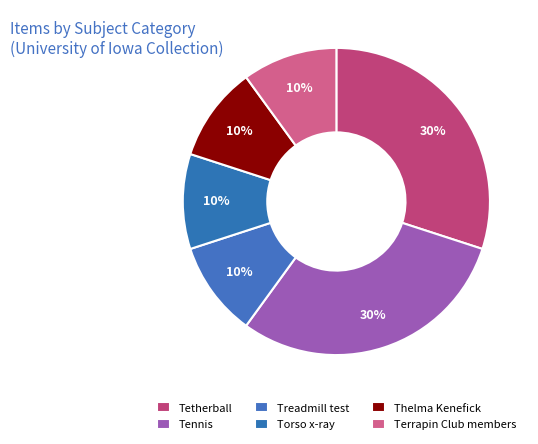

What is the smallest slice in the pie chart?

Treadmill test